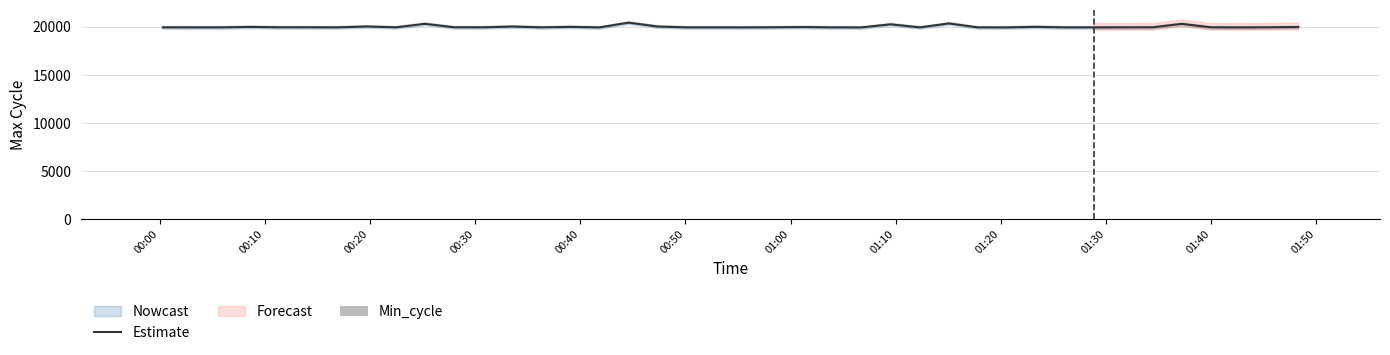

Which series has the largest total across all categories?

Estimate